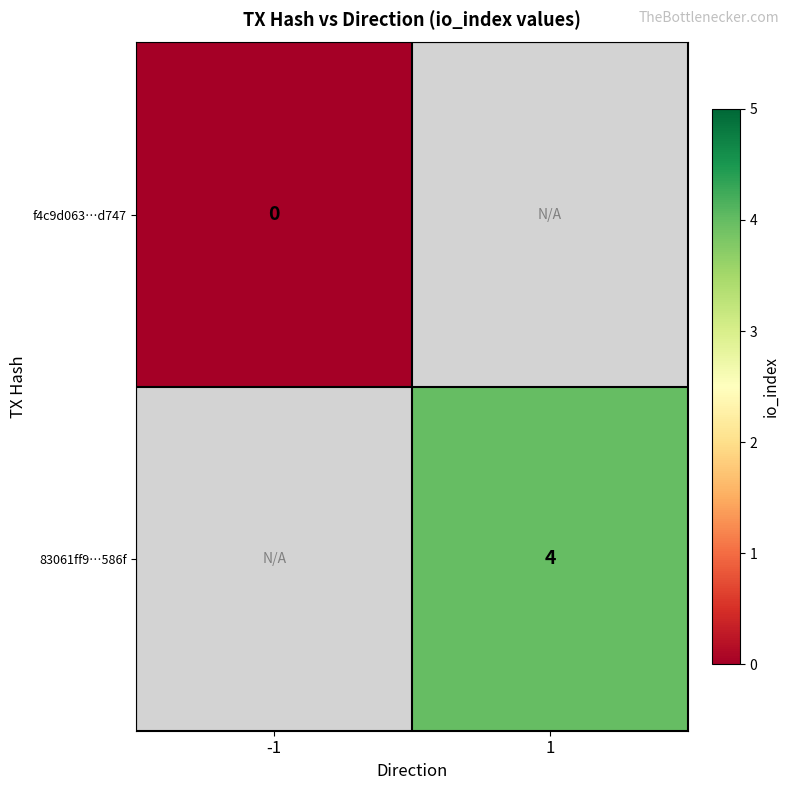

True or false: 83061ff9…586f has a value of 6 at 1.

False